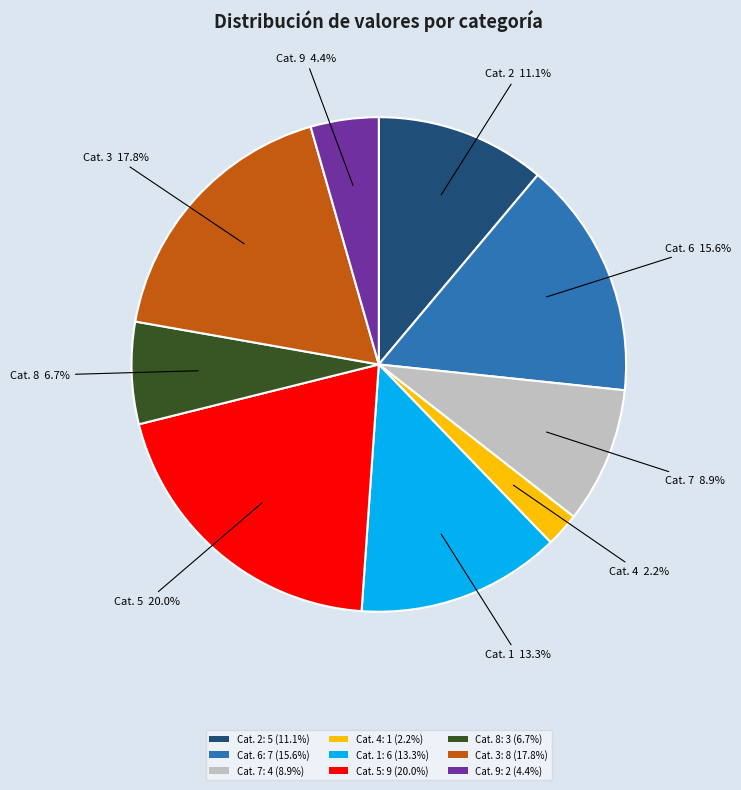

To the nearest percent, what is the average slice percentage?

11%